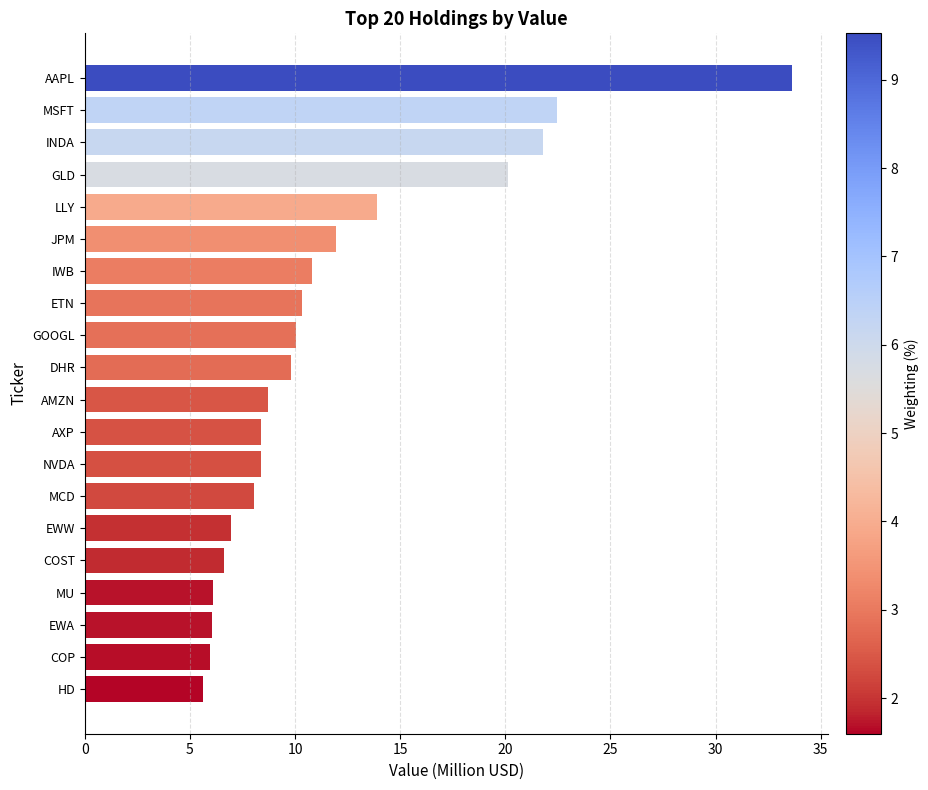

What value does the data have at MSFT?

22.5